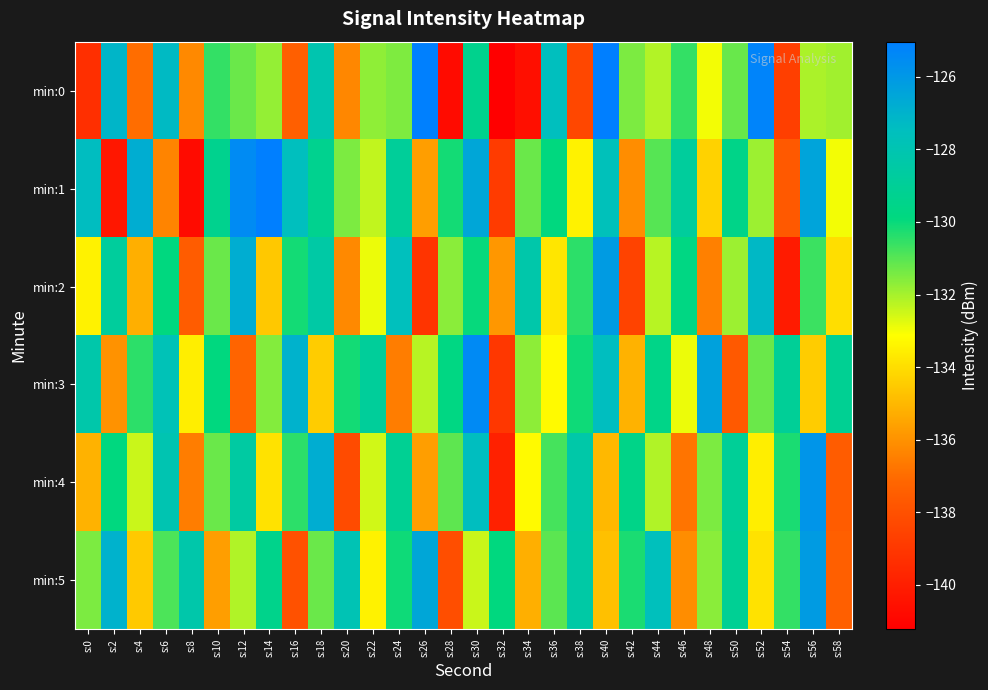

What is the total value across all series at s:58?

-803.1